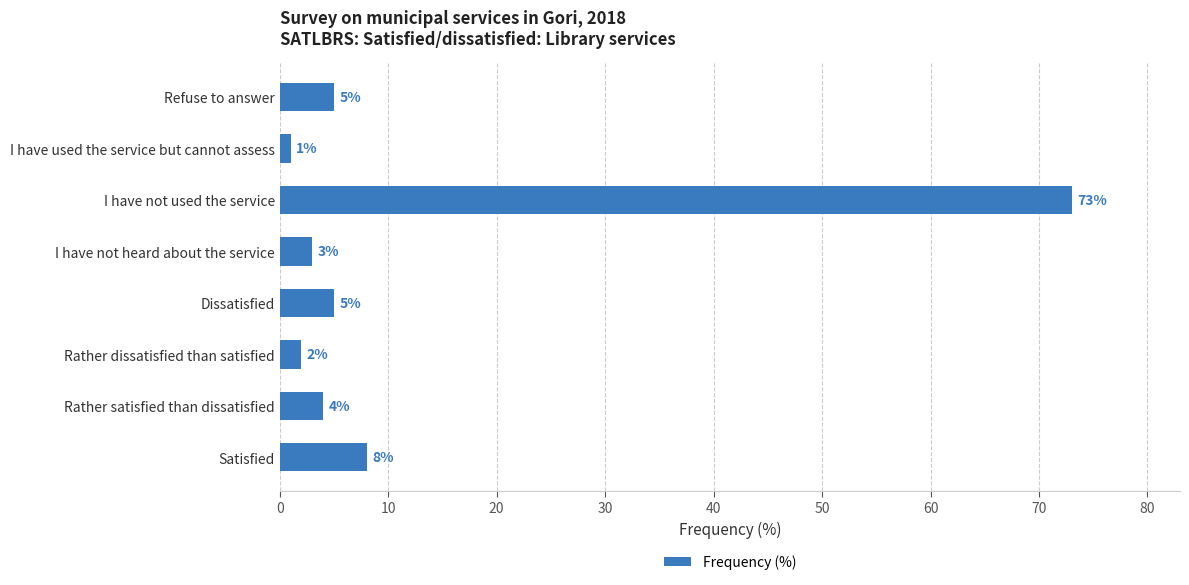

What is the difference between the maximum and second lowest values?

71